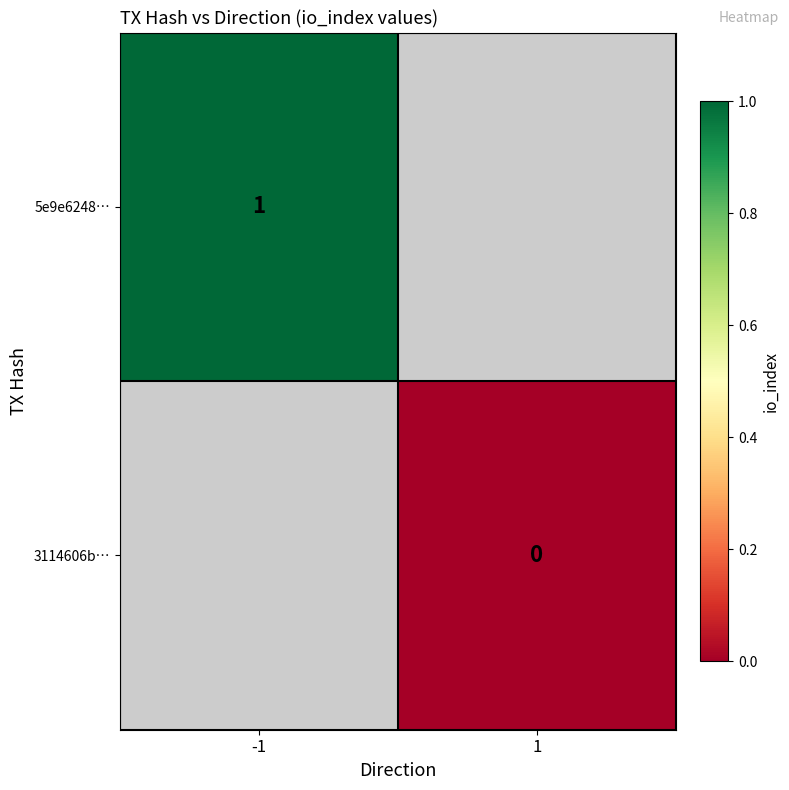

The value of 5e9e6248… at -1 is 1. True or false?

True